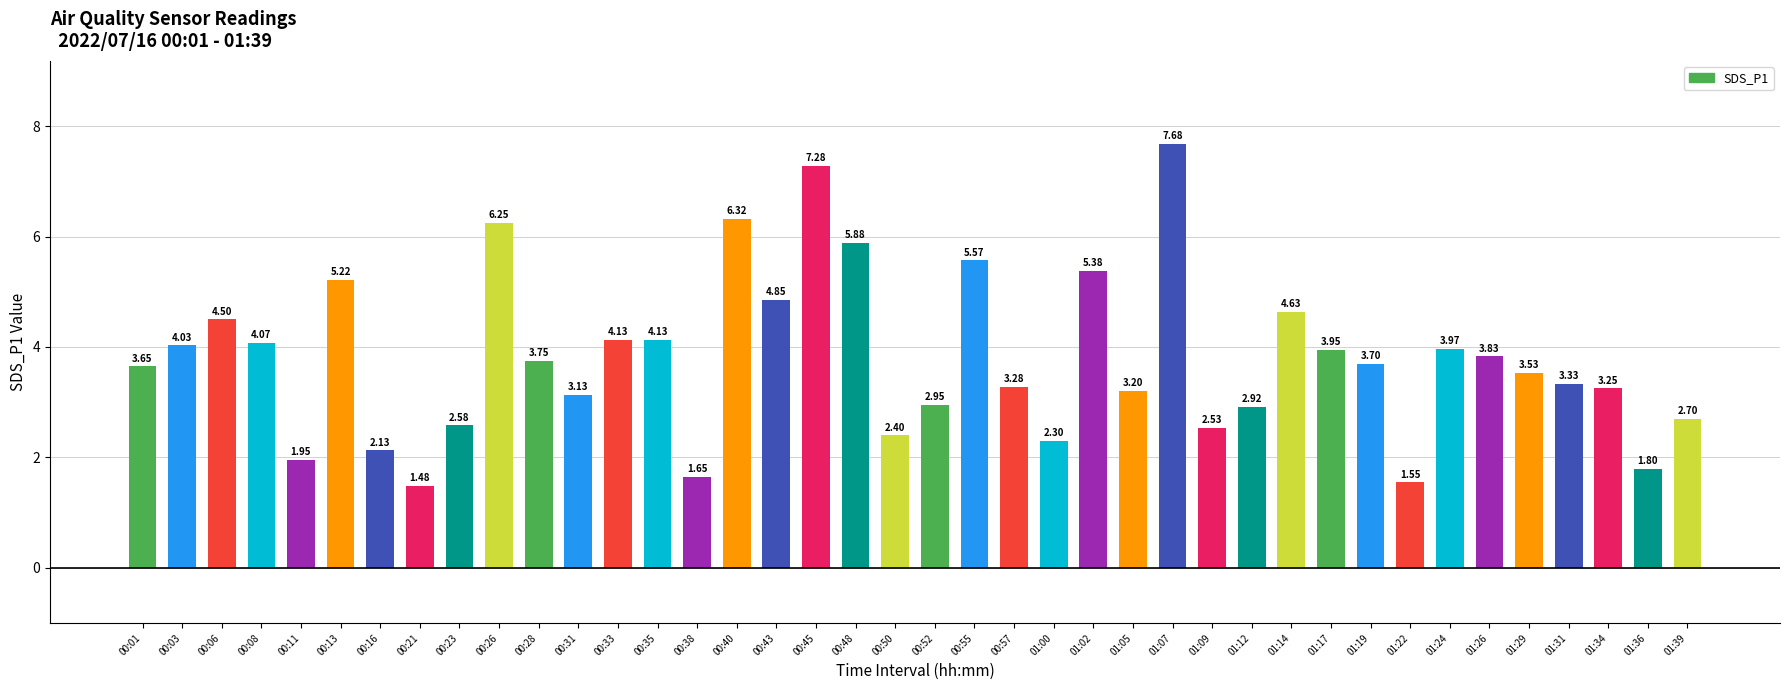

What is the ratio of the value at 00:23 to the value at 01:00?

1.1